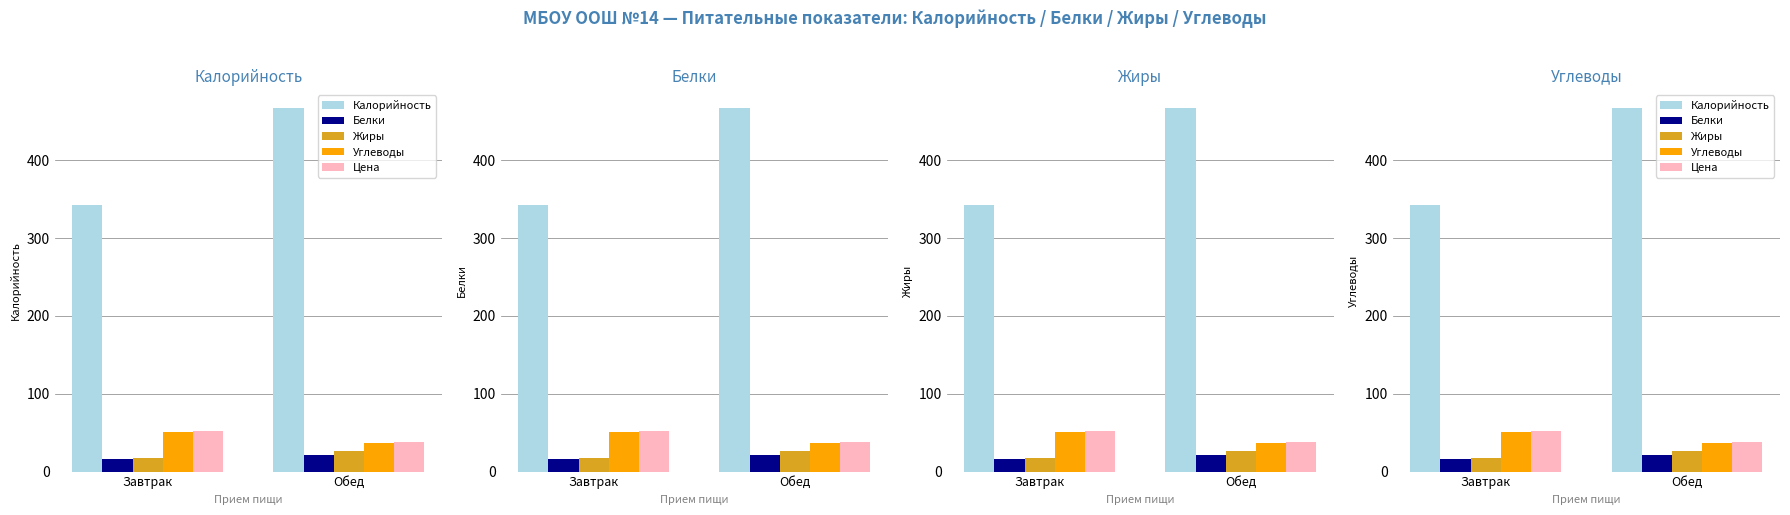

Reading left to right, transcribe all the data shown in this chart.

Калорийность: 343.0	467.0
Белки: 16.7	20.7
Жиры: 17.0	26.7
Углеводы: 50.5	36.4
Цена: 52.0	38.4